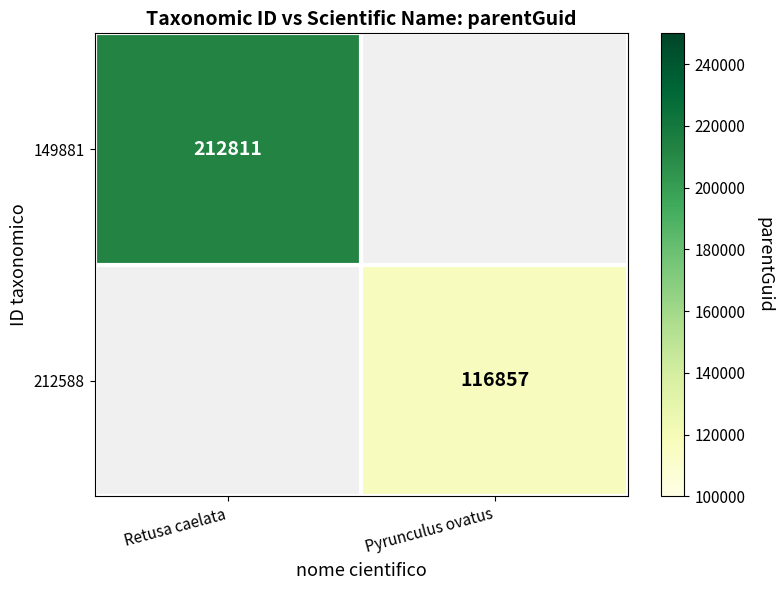

Is it true that 149881 equals 299577.5 at Retusa caelata?

False